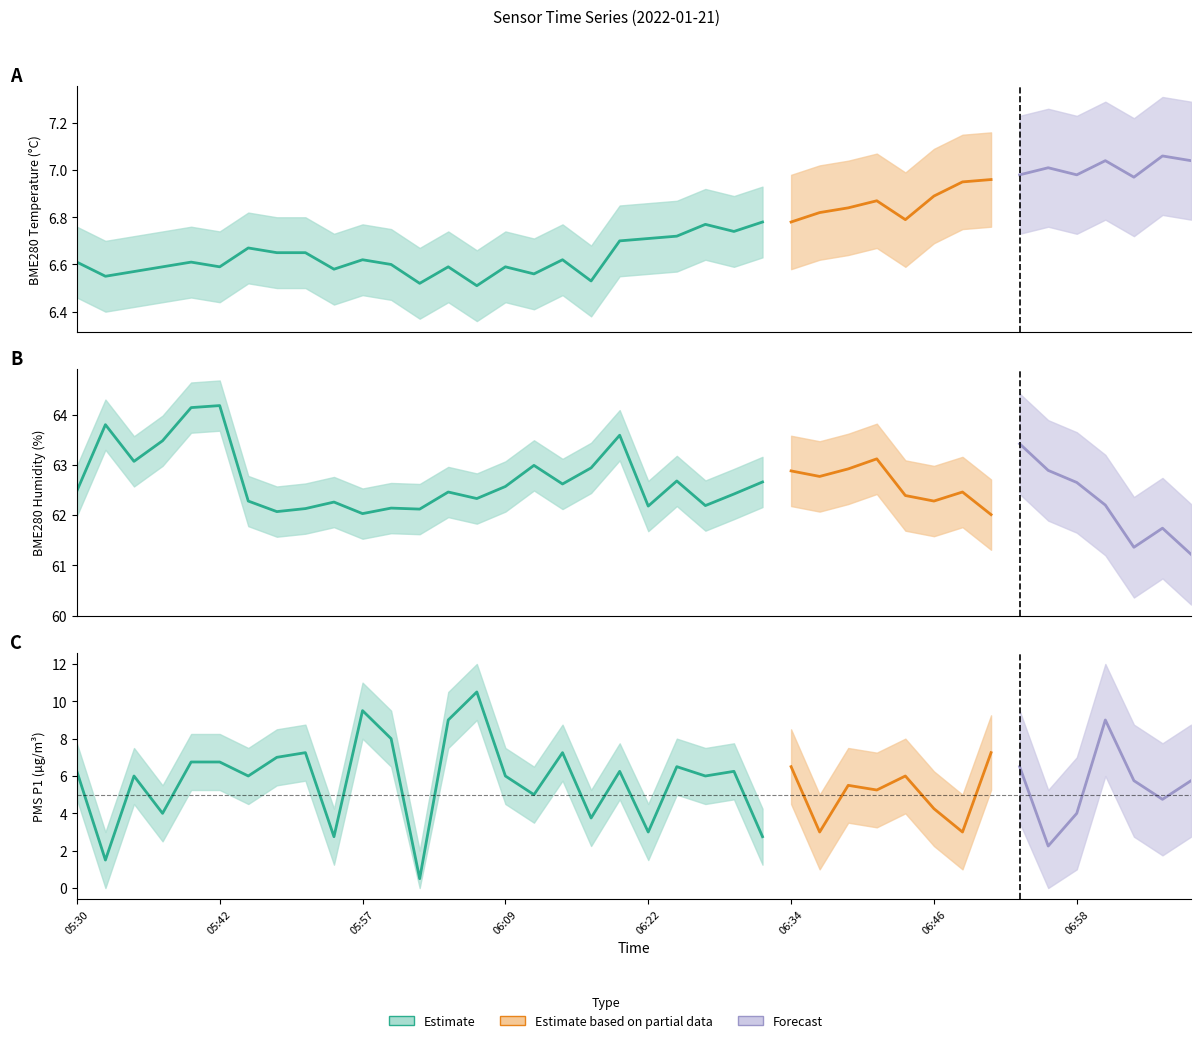

What is the maximum value for BME280_humidity?

64.2